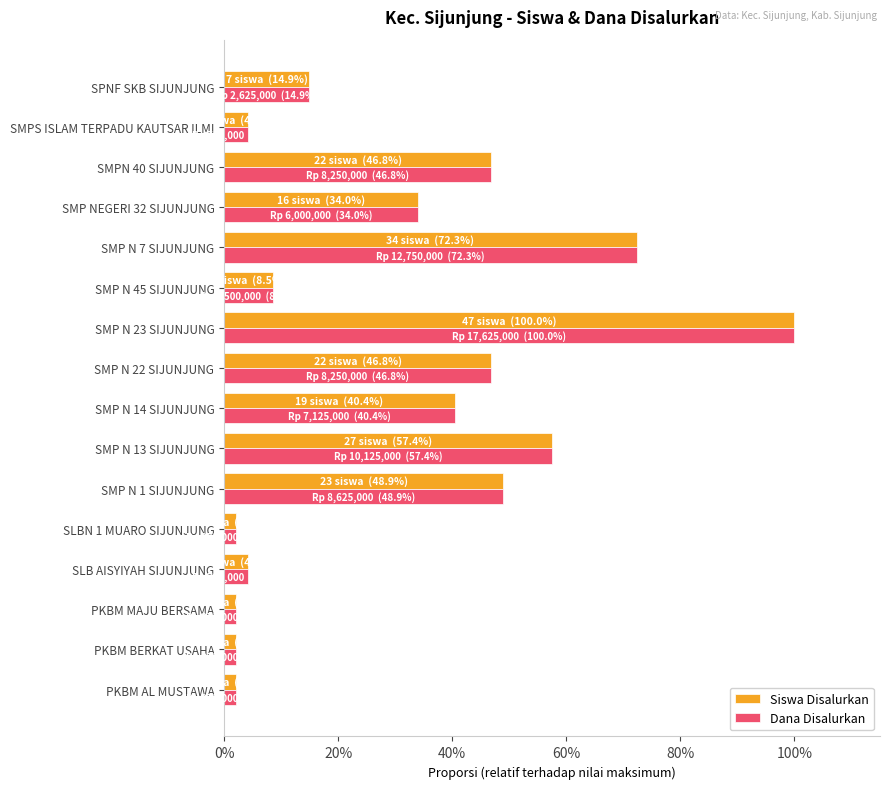

Reading left to right, list all the values displayed in this chart.

Siswa Disalurkan: 0.0	0.0	0.0	0.0	0.0	0.5	0.6	0.4	0.5	1.0	0.1	0.7	0.3	0.5	0.0	0.1
Dana Disalurkan: 0.0	0.0	0.0	0.0	0.0	0.5	0.6	0.4	0.5	1.0	0.1	0.7	0.3	0.5	0.0	0.1